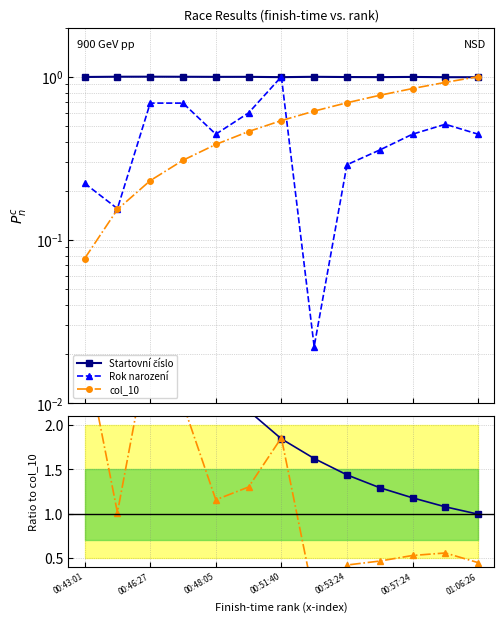

What position from the left is 00:51:40?

4